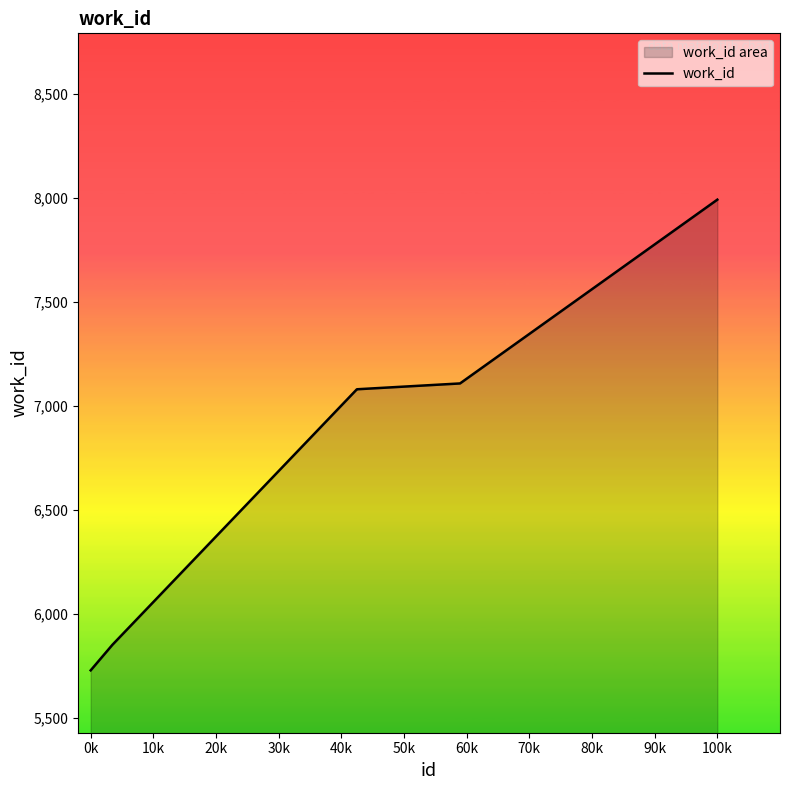

What is the difference between the second highest and minimum values?

1380